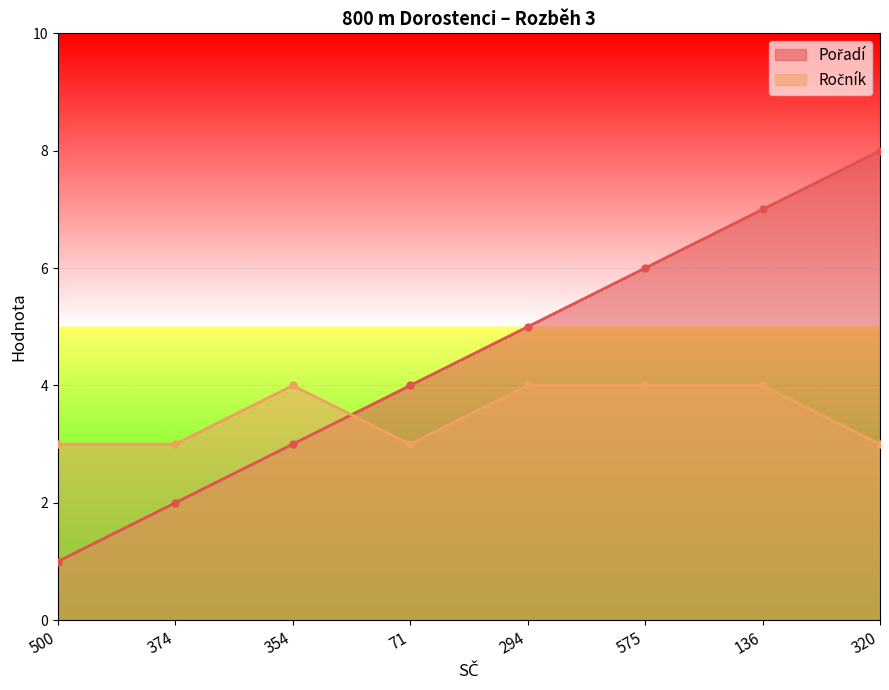

What is the difference between the Pořadí values at 294 and 320?

3